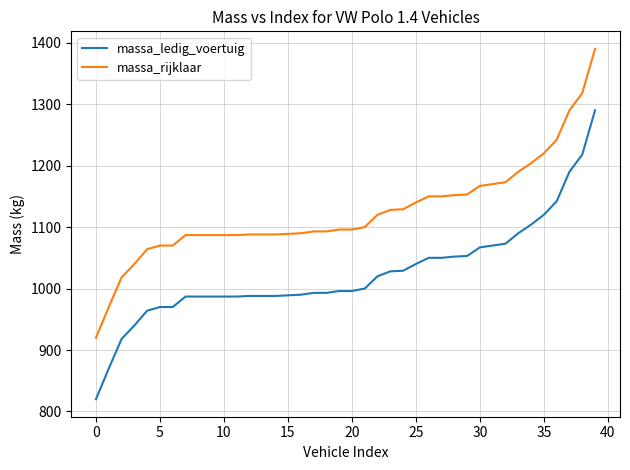

Which series has the largest total across all categories?

massa_rijklaar